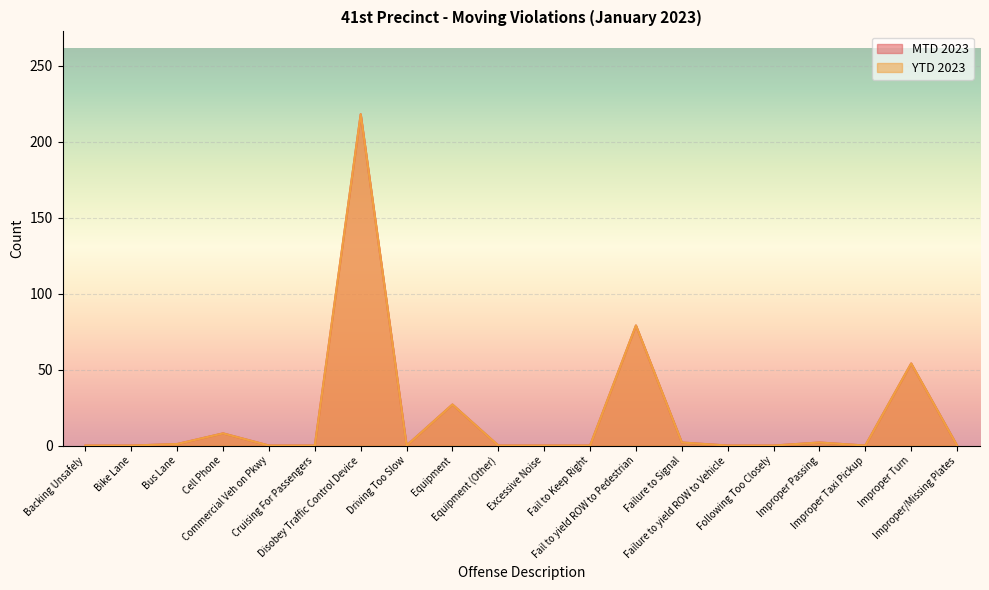

Does the chart display data point markers on the line(s)?

No